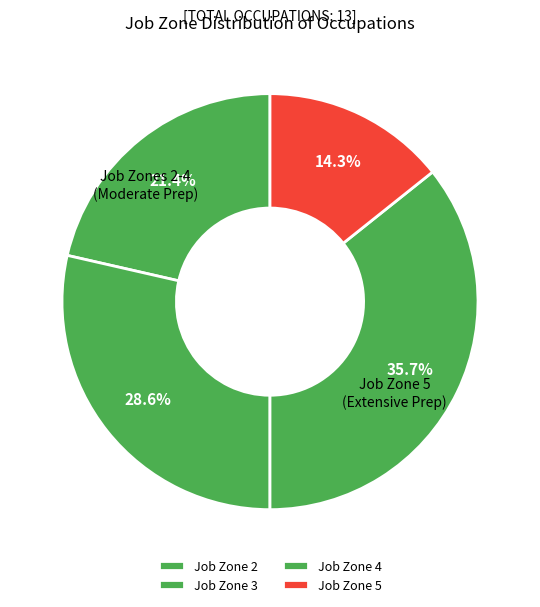

Does any single category account for the majority?

No